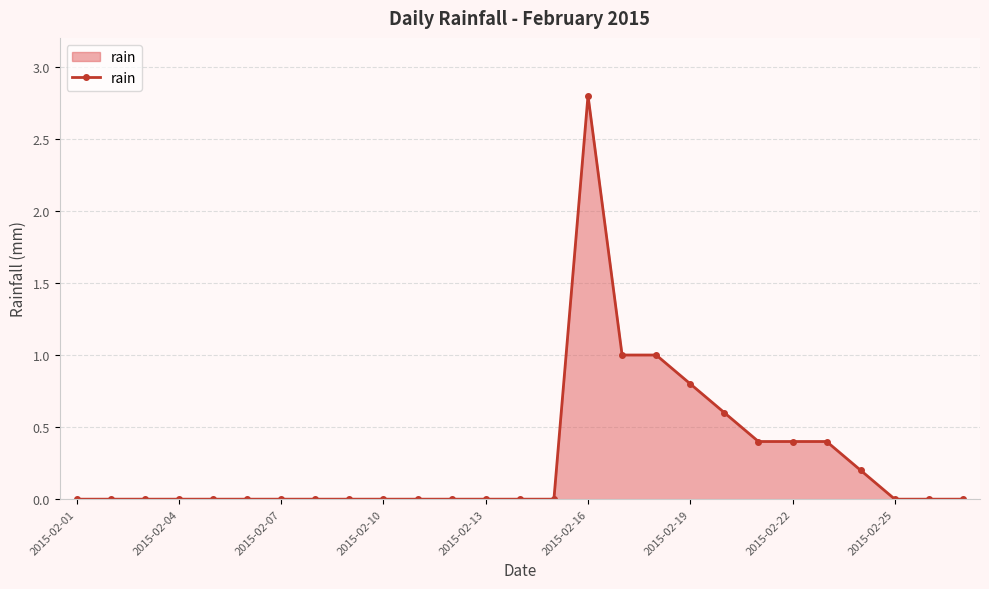

What is the greatest value displayed?

2.8